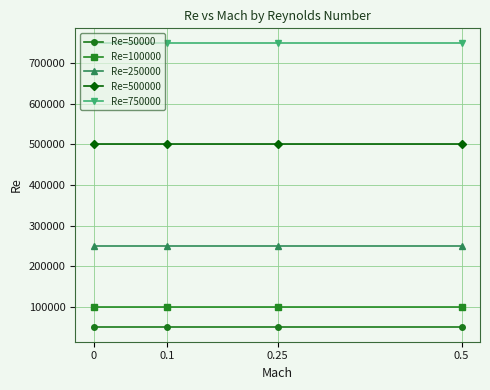

The value of Re=250000 at 0.1 is 250000. True or false?

True